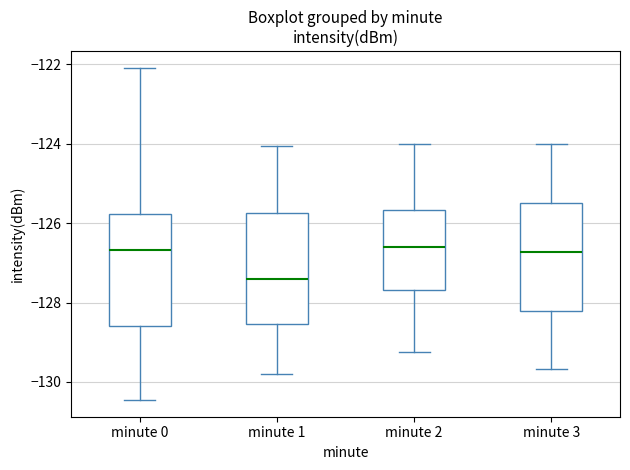

Where does the upper whisker of the box for minute 3 end on the y-axis? The values are not printed on the chart, so give them approximately, as read against the axis.

-124.0